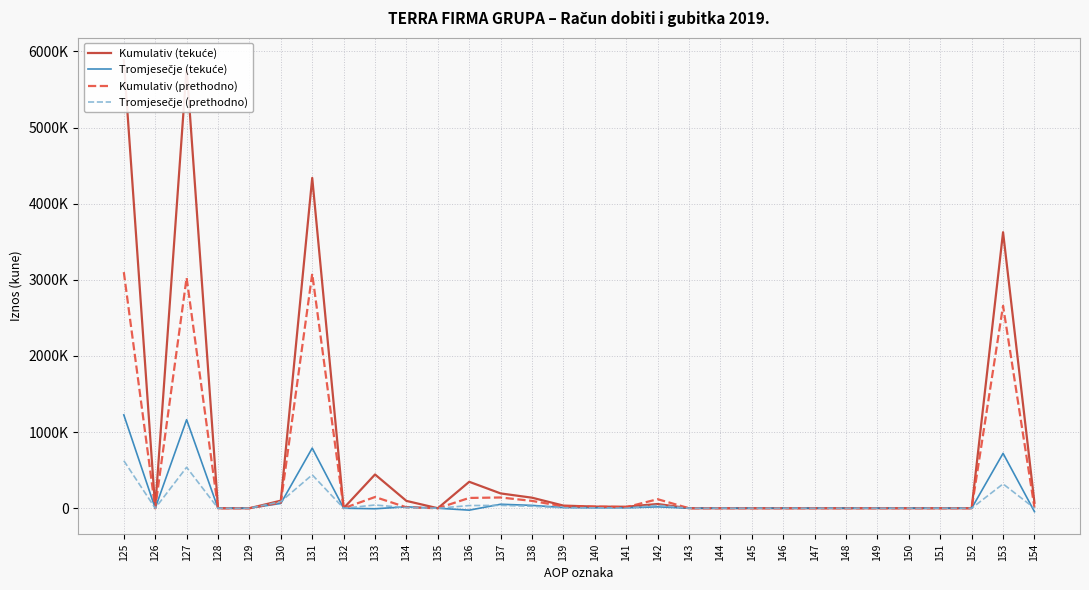

Reading right to left, what are all the values shown in this chart?

Kumulativ (tekuće): 71059	3625852	0	0	0	0	0	0	0	0	0	0	55372	19803	21434	34605	138420	194459	347315	0	96198	443513	0	4338999	99420	0	0	5785309	0	5884729
Tromjesečje (tekuće): -44947	720851	0	0	0	0	0	0	0	0	0	0	18136	5350	5544	9345	37380	52269	-25282	0	18457	-6825	0	789781	63099	0	0	1162977	0	1226076
Kumulativ (prethodno): 6488	2658961	0	0	0	0	0	0	0	0	0	0	118545	14077	20709	24080	96320	141109	135109	0	12114	147223	0	3079915	73901	0	0	3027741	0	3101642
Tromjesečje (prethodno): 96	319445	0	0	0	0	0	0	0	0	0	0	39067	0	5521	6420	25680	37621	35293	0	7206	42499	0	438632	86689	0	0	537832	0	624521